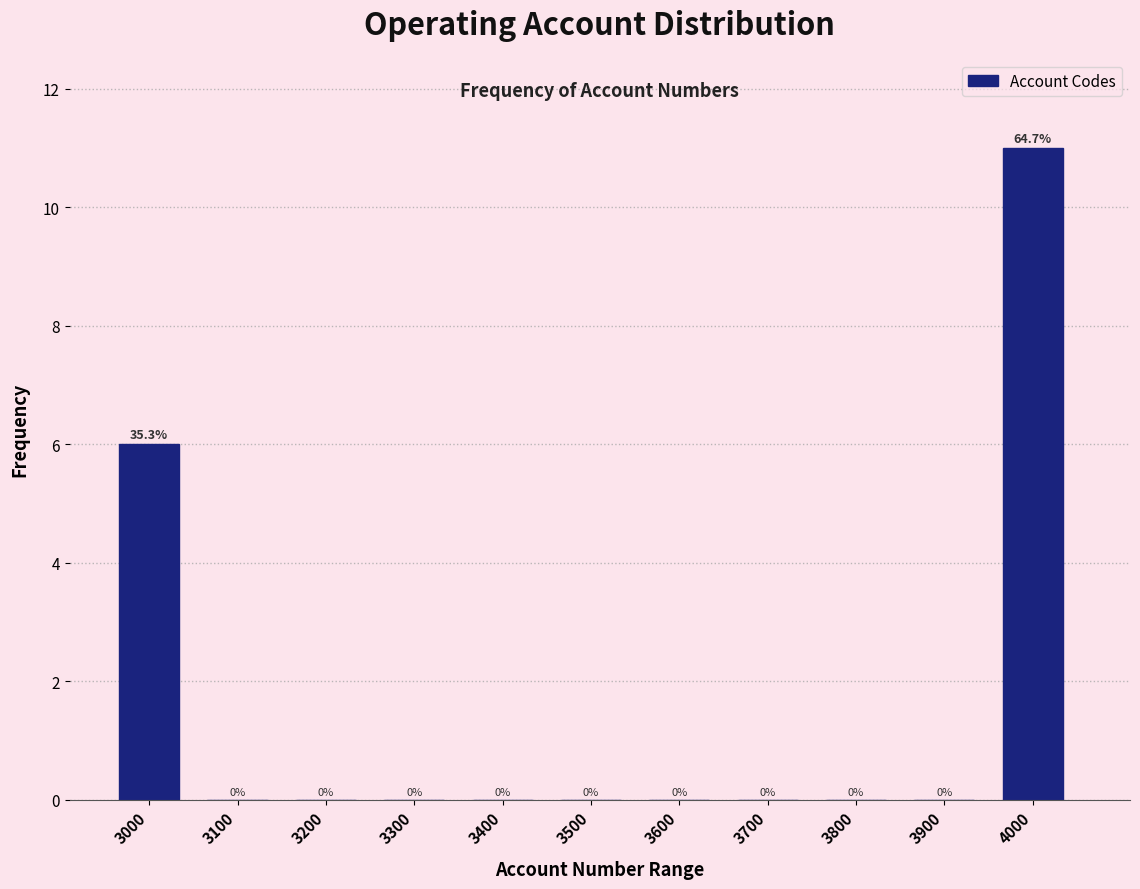

Reading left to right, extract all data points from this chart.

3000=6	3100=0	3200=0	3300=0	3400=0	3500=0	3600=0	3700=0	3800=0	3900=0	4000=11